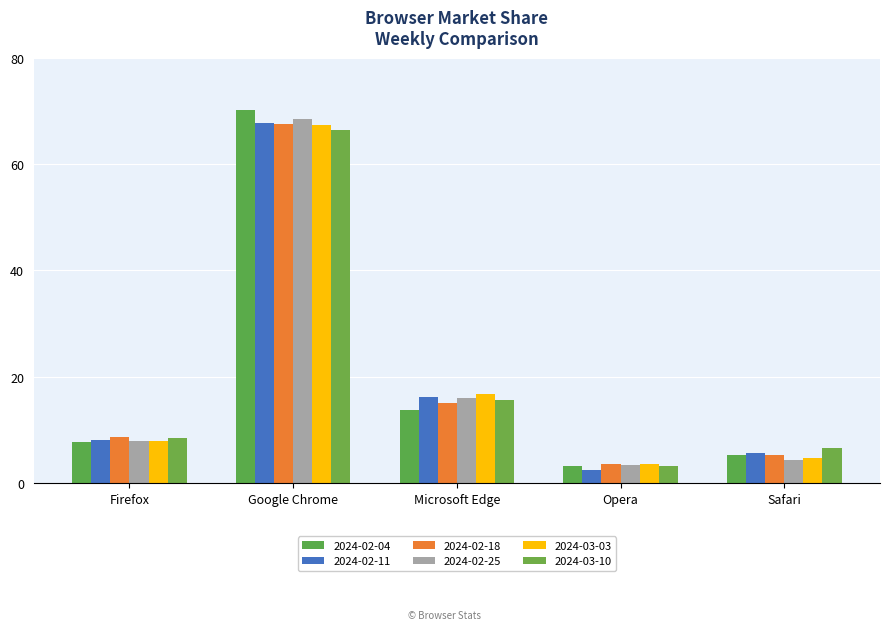

True or false: 2024-02-18 has a value of 5.3 at Safari.

True